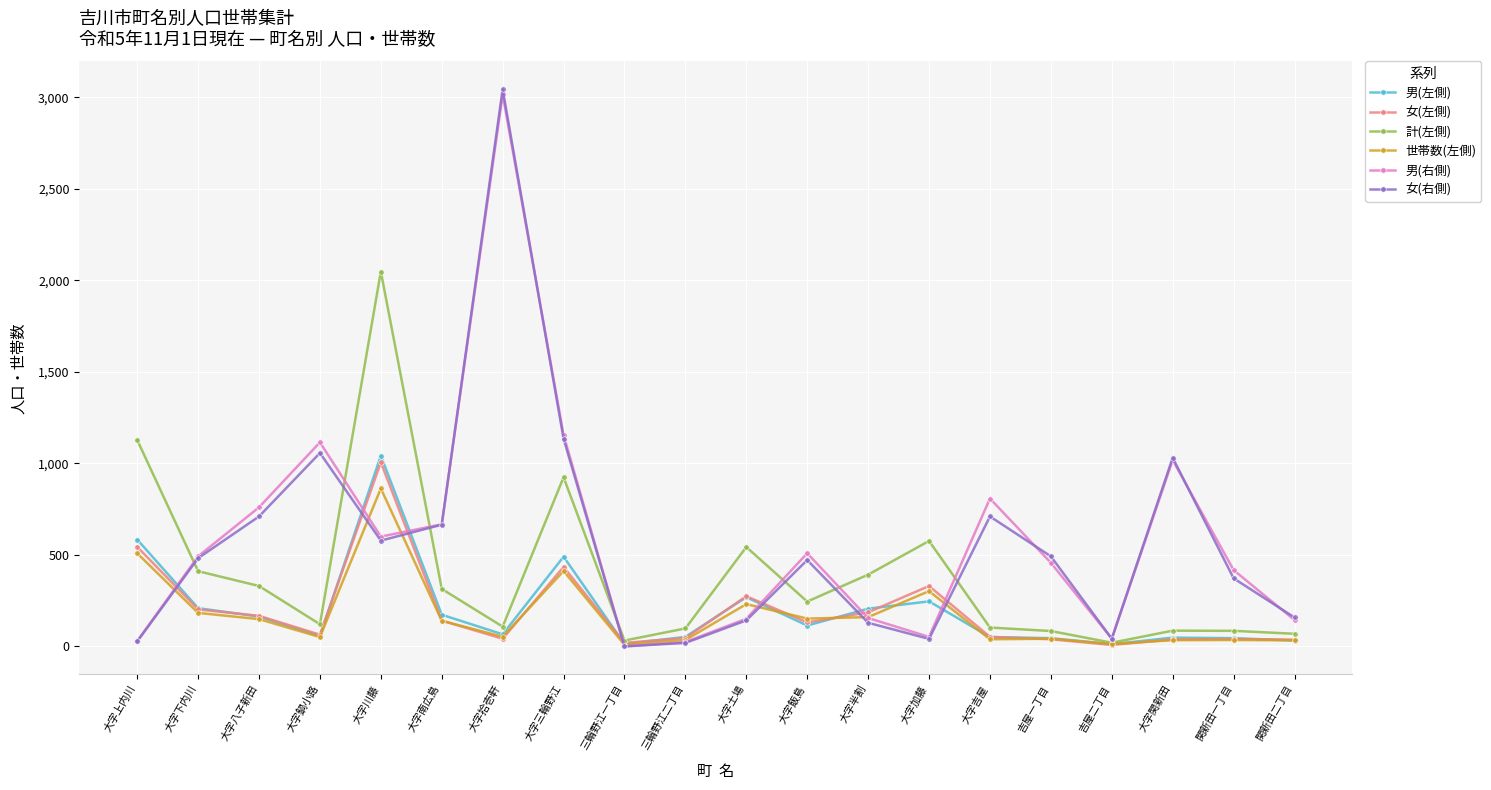

How many values in the 計(左側) series are below 245?

10